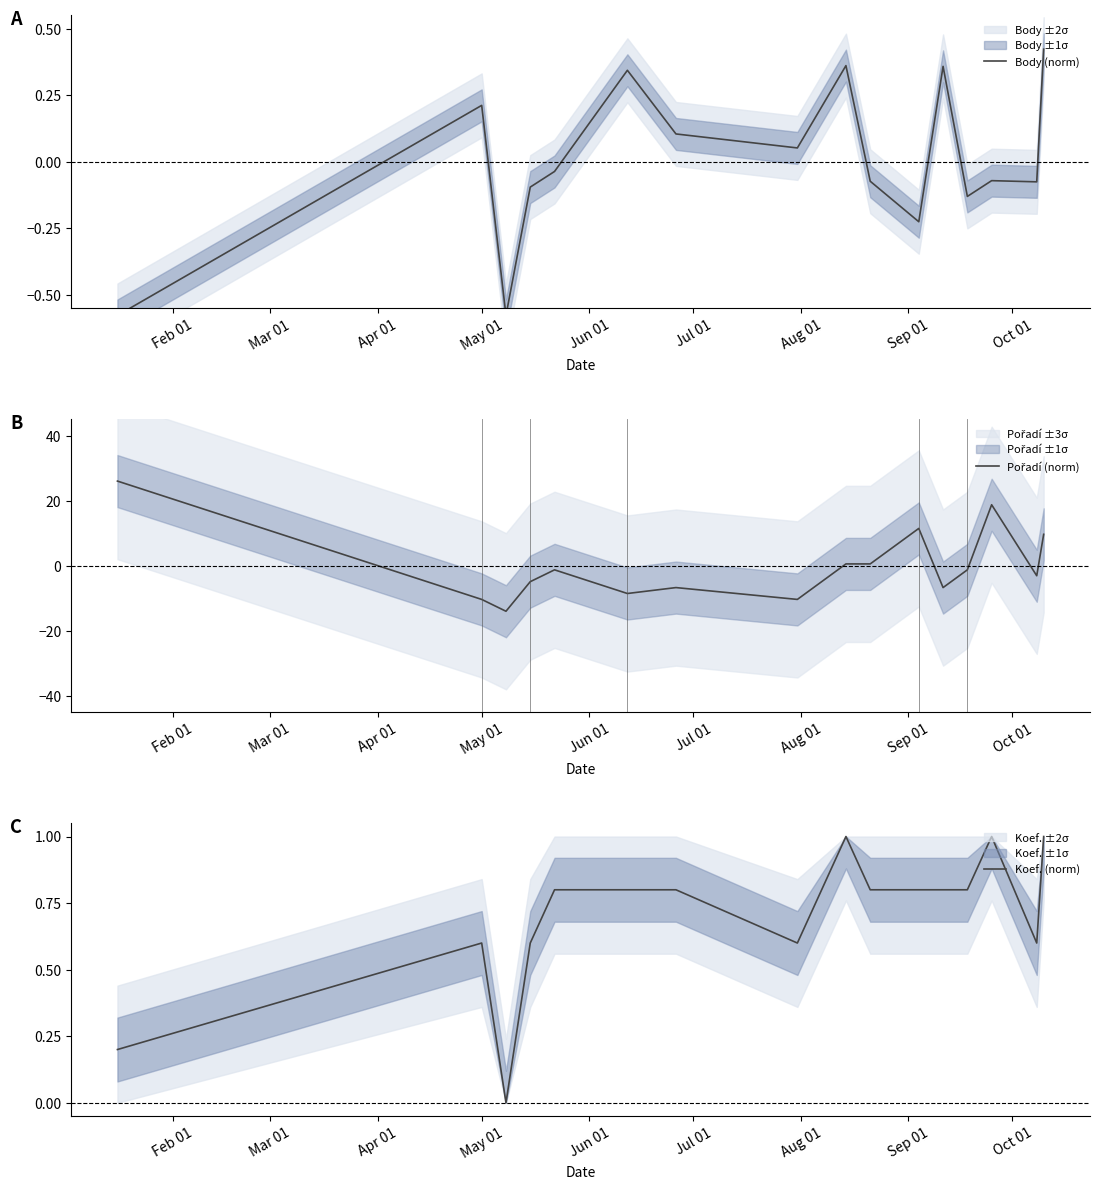

Reading right to left, transcribe all the data shown in this chart.

Body (norm): 0.4	-0.1	-0.1	-0.1	0.4	-0.2	-0.1	0.4	0.1	0.1	0.3	-0.0	-0.1	-0.6	0.2	-0.6
Pořadí (norm): 9.7	-3.1	18.7	-1.2	-6.7	11.5	0.6	0.6	-10.3	-6.7	-8.5	-1.2	-4.9	-14.0	-10.3	26.0
Koef. (norm): 1.0	0.6	1.0	0.8	0.8	0.8	0.8	1.0	0.6	0.8	0.8	0.8	0.6	0.0	0.6	0.2